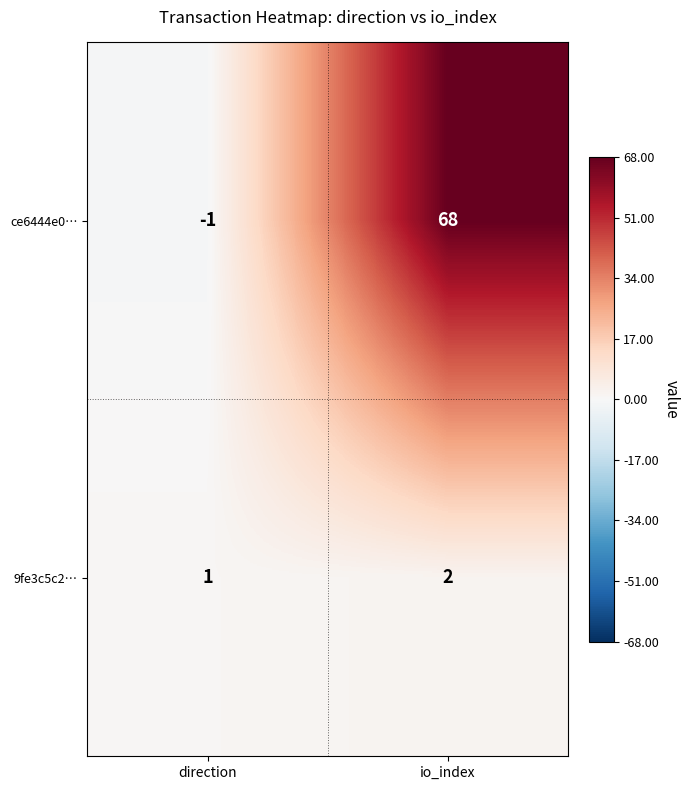

Where is 9fe3c5c2… nearest to the value 1?

direction